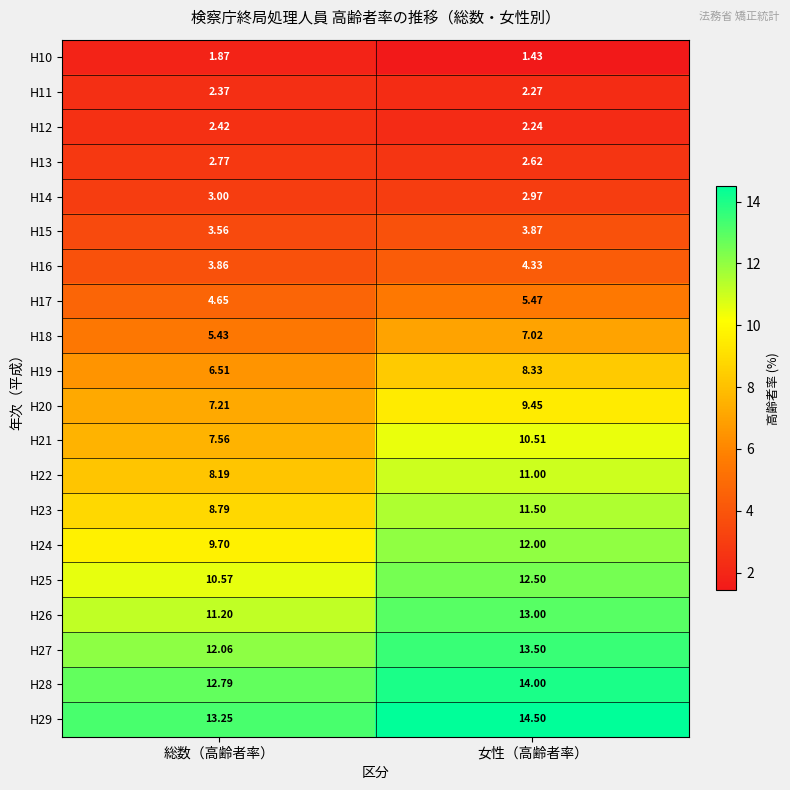

At which label does H21 first exceed 10?

女性（高齢者率）